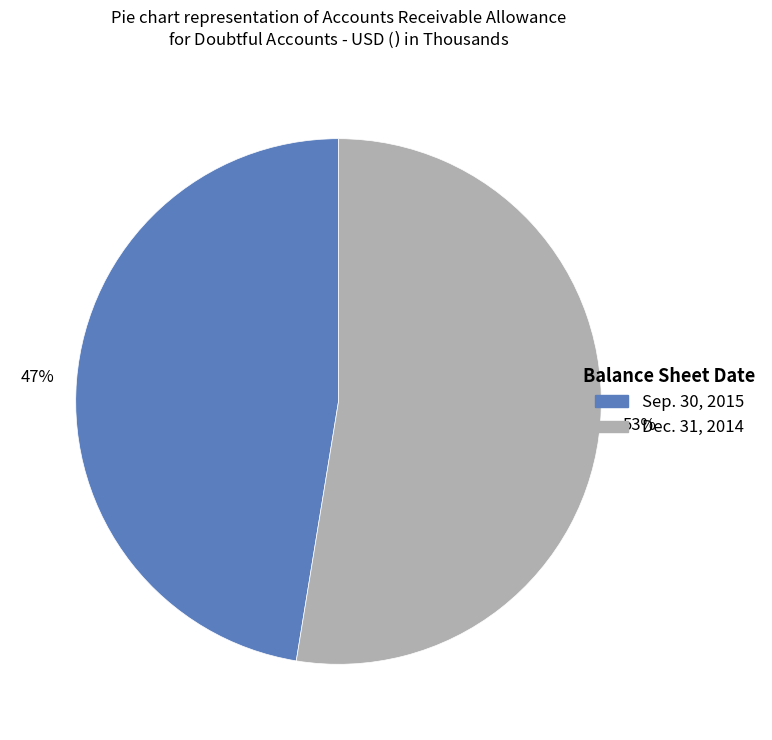

Do Dec. 31, 2014 and Sep. 30, 2015 together represent more than half of the pie?

Yes